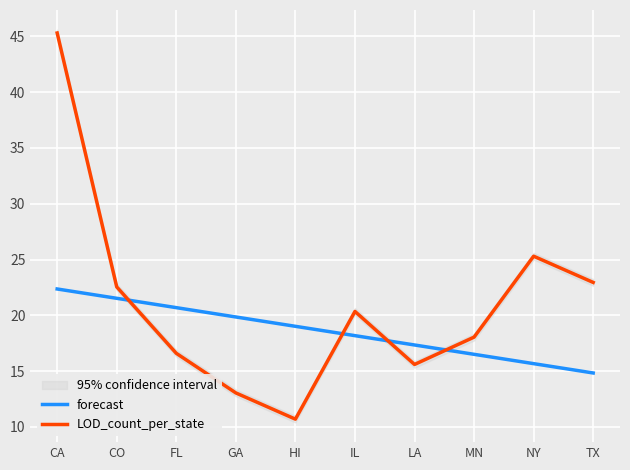

How many lines are shown in the chart?

2